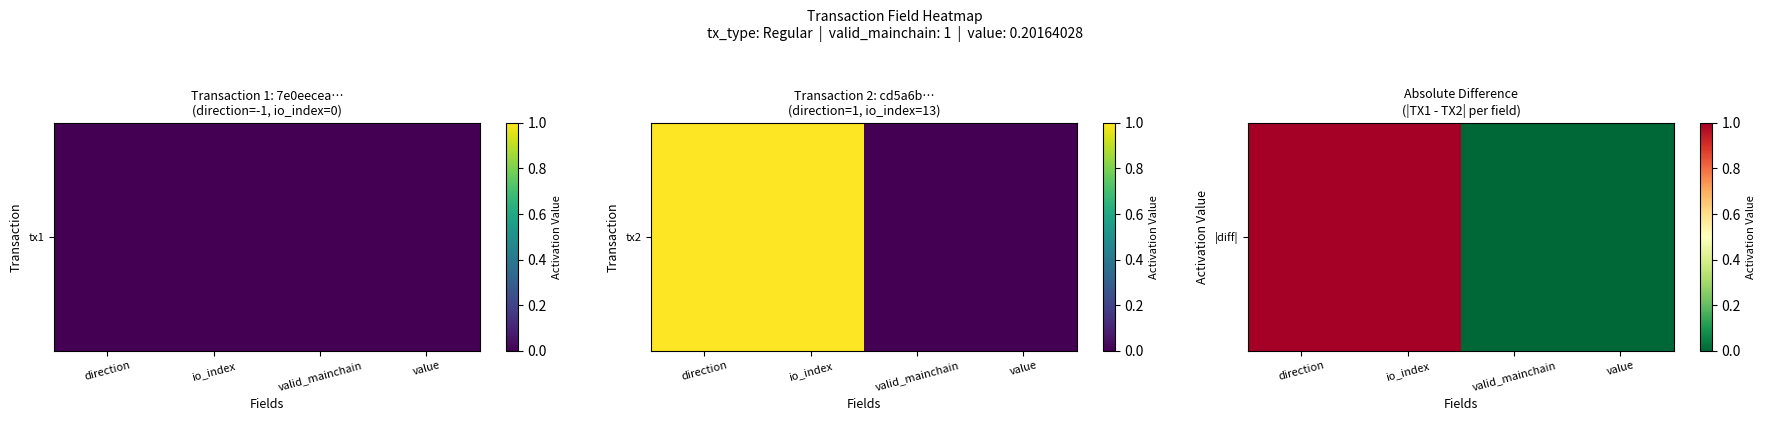

The value at io_index is 1.0. True or false?

True